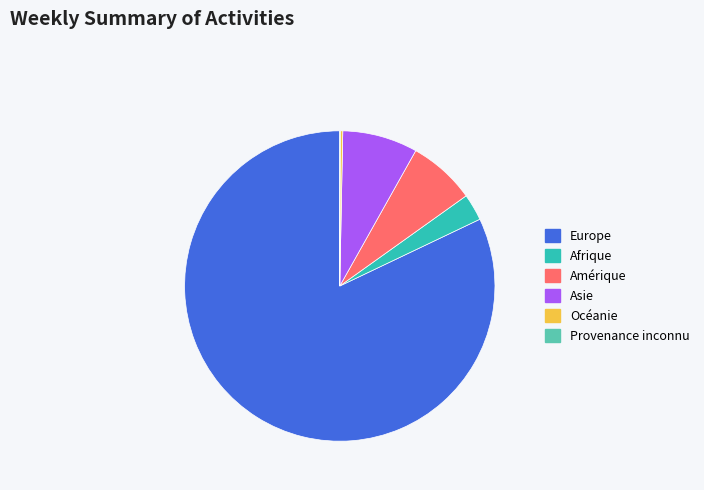

What is the largest slice in the pie chart?

Europe